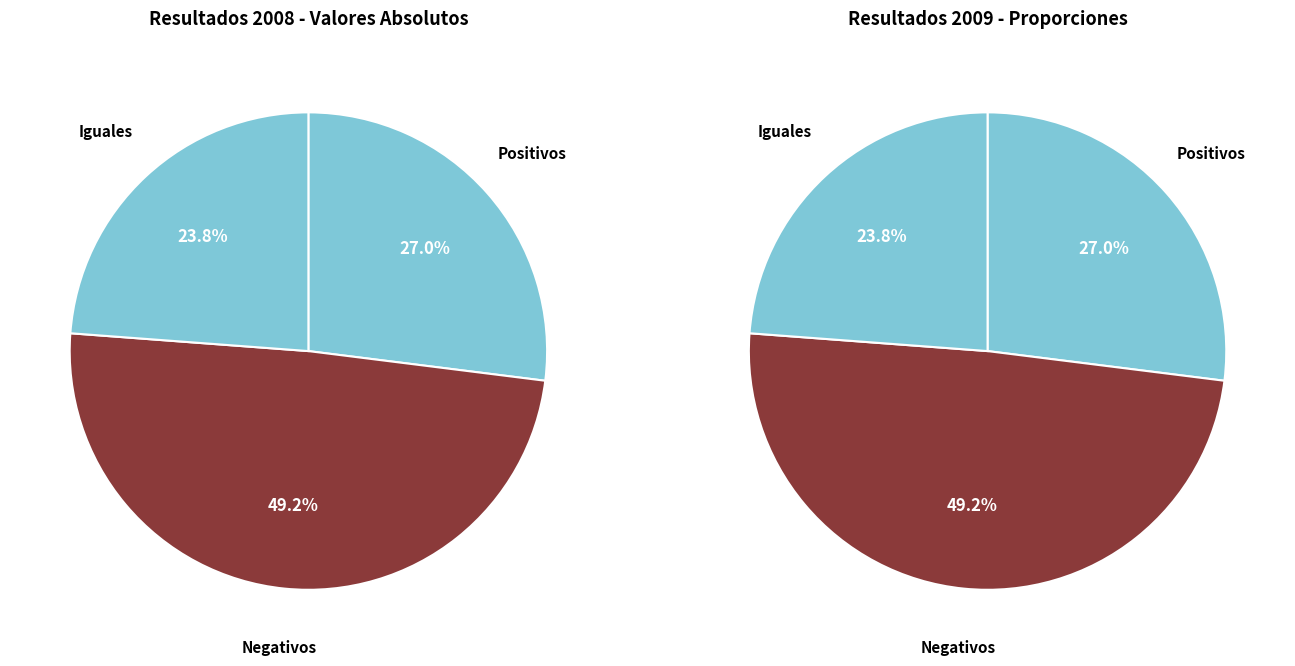

To the nearest percent, what is the difference between the largest and smallest slice percentages?

25%